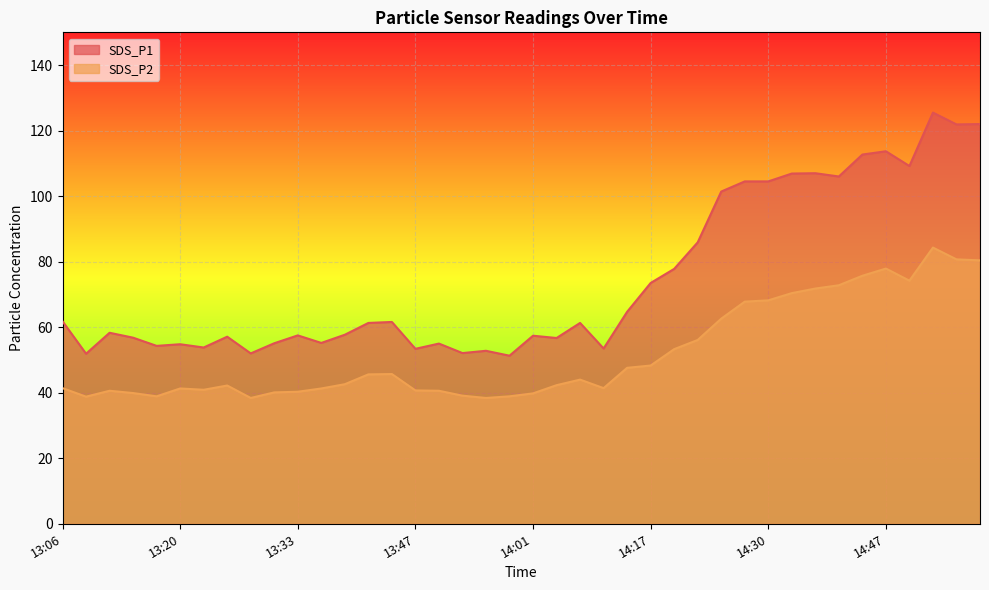

Does the chart display data point markers on the line(s)?

No